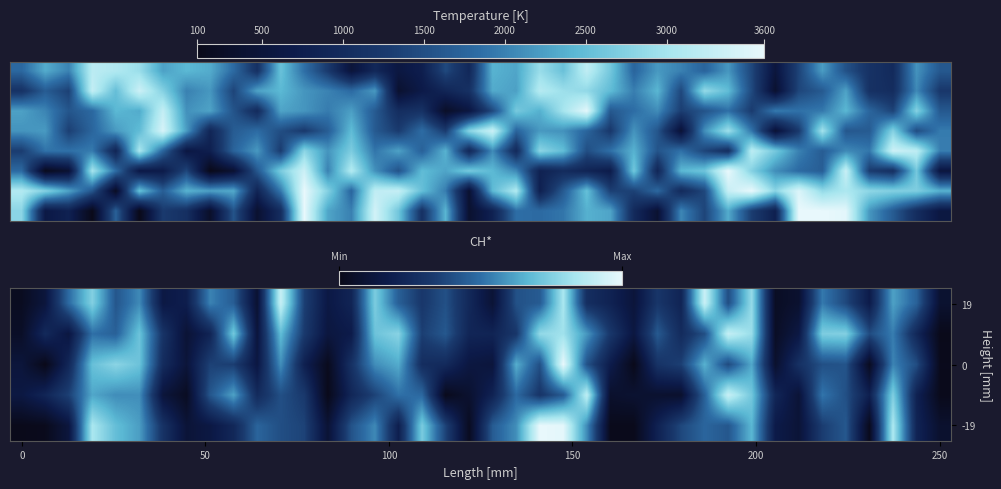

At which category is the sum across all series the highest?

12